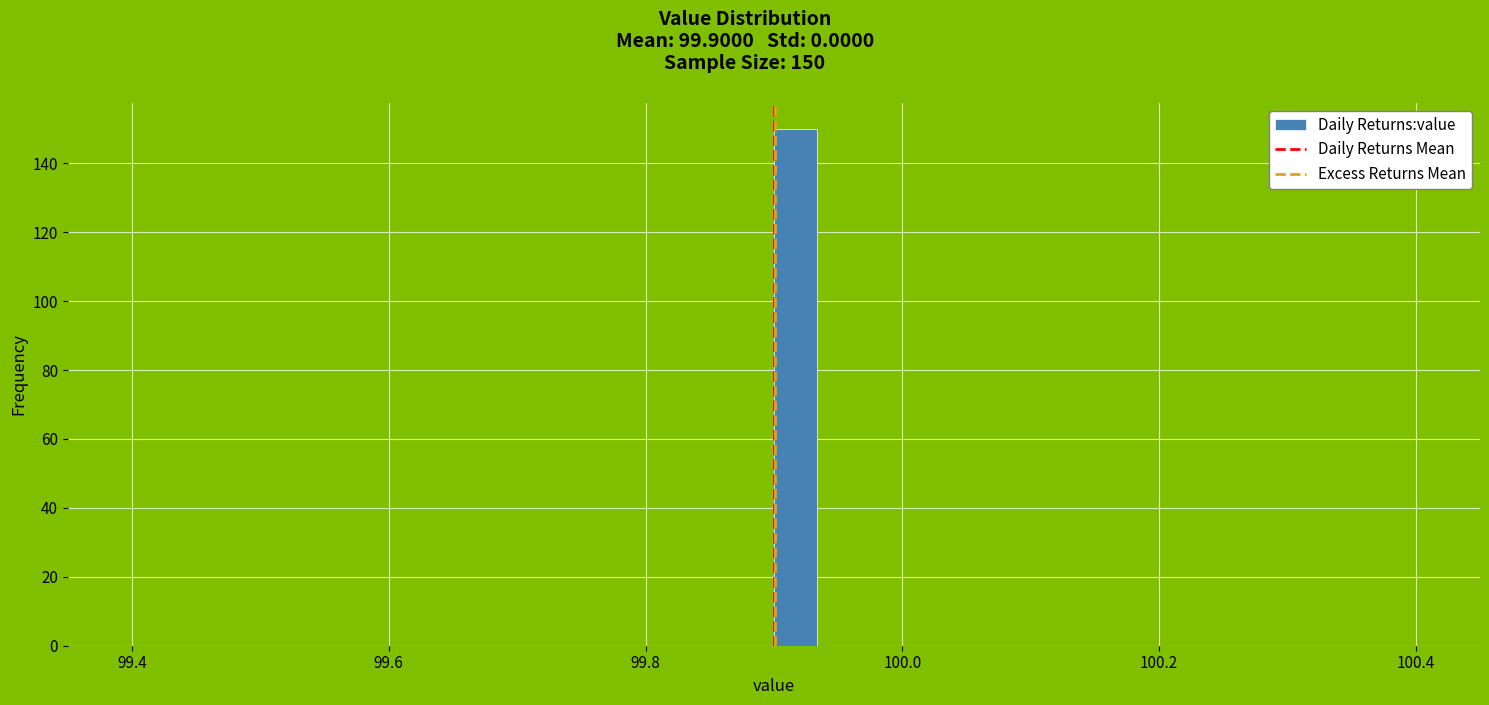

Read against the x-axis, roughly where is the centre of the tallest bar?

99.92